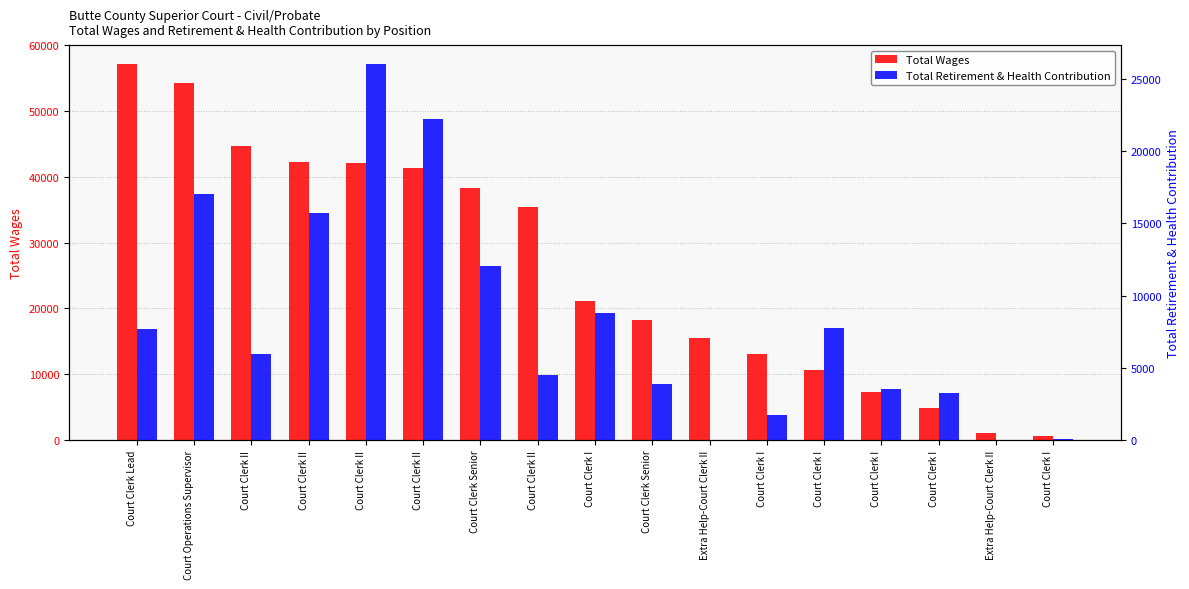

At how many categories does at least one series exceed 49321?

2